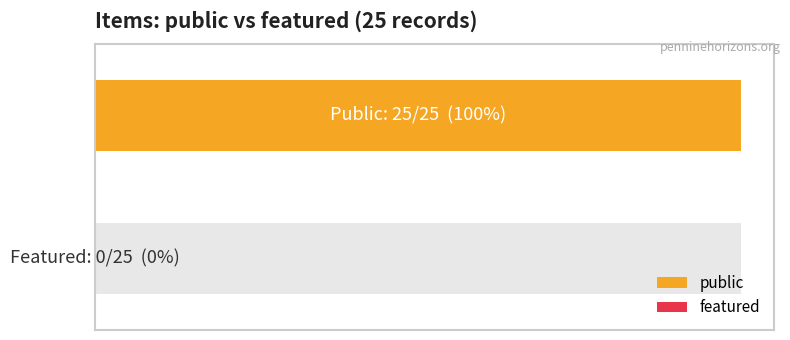

Which series has the largest total across all categories?

public